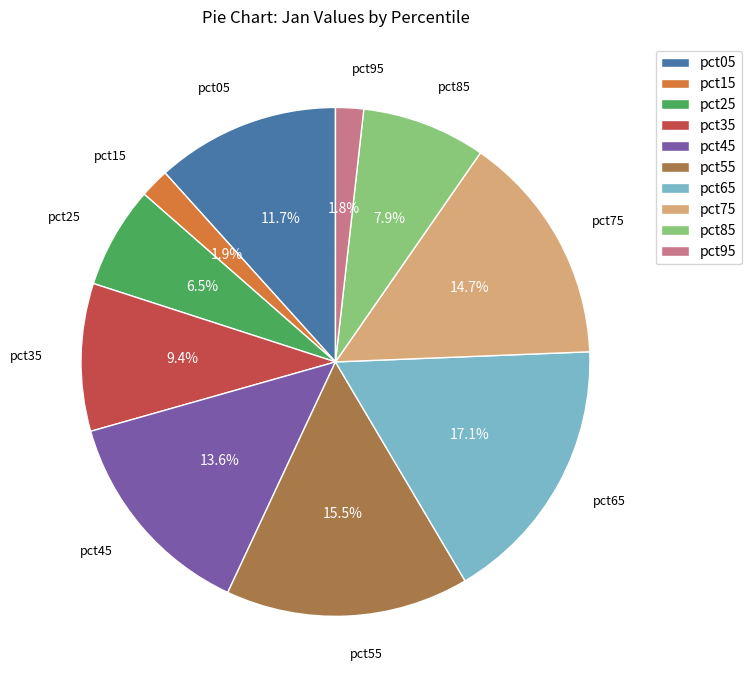

Which category has the biggest portion of the pie?

pct65